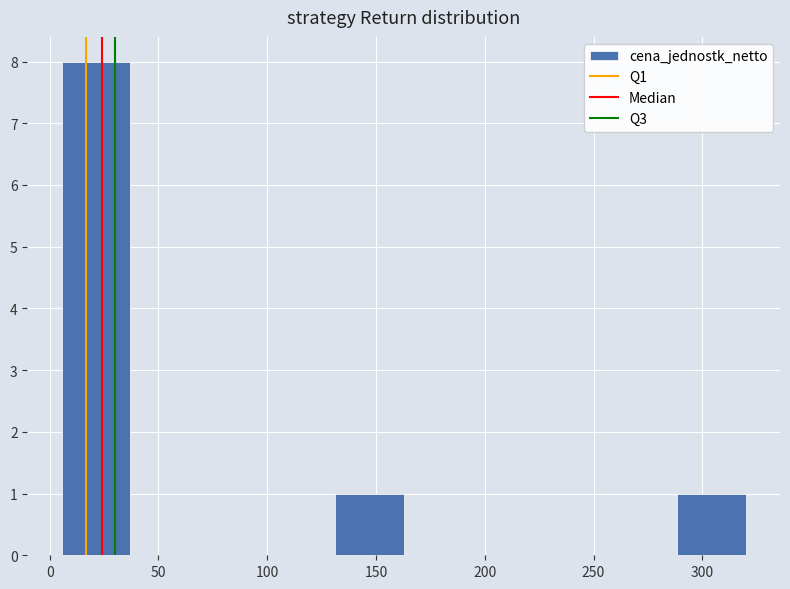

Over which range of the x-axis is the bar tallest?

5 to 35